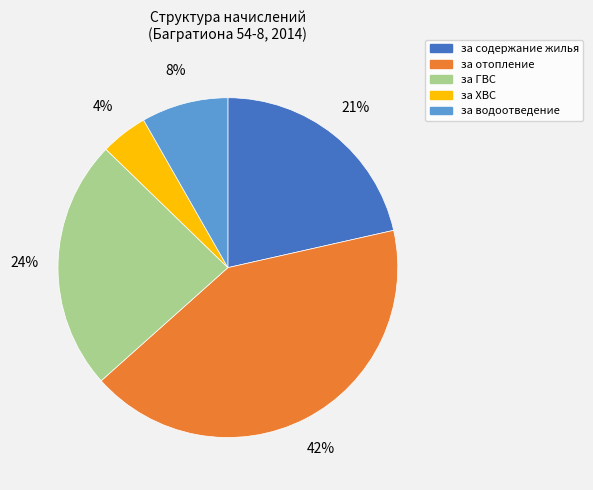

Is there any slice that represents more than half of the pie?

No